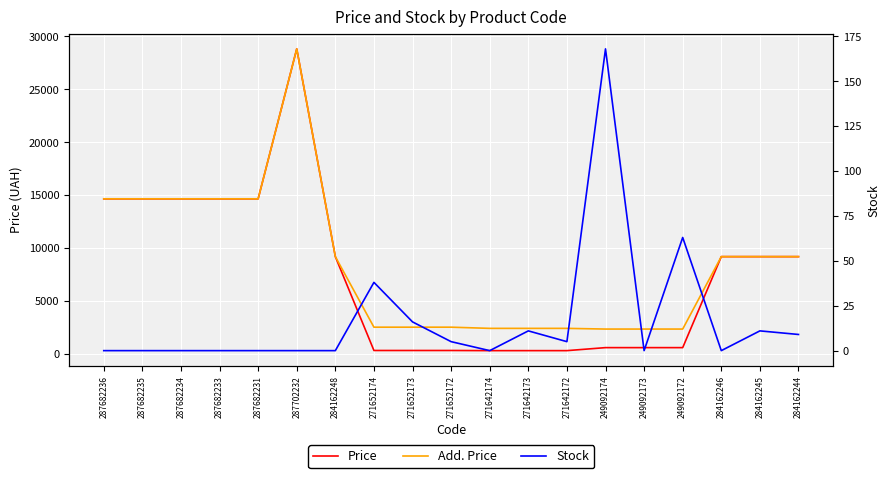

True or false: Stock has a value of 7.6 at 271642172.

False